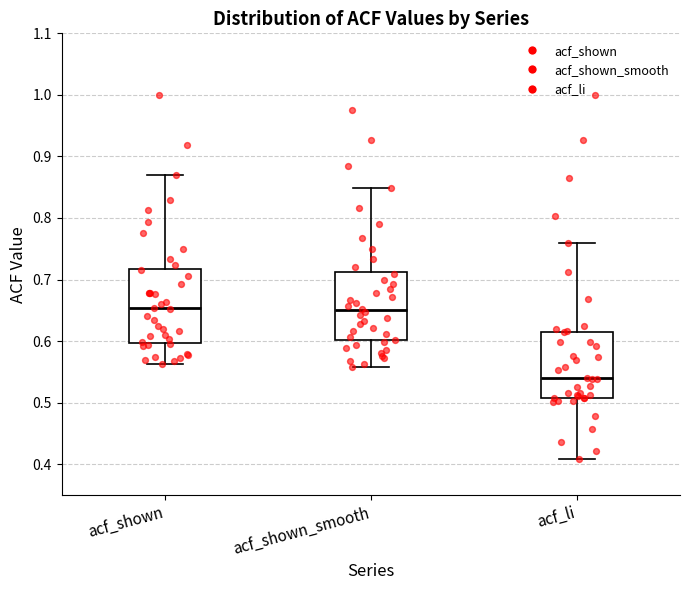

Which box's median line is the lowest?

acf_li